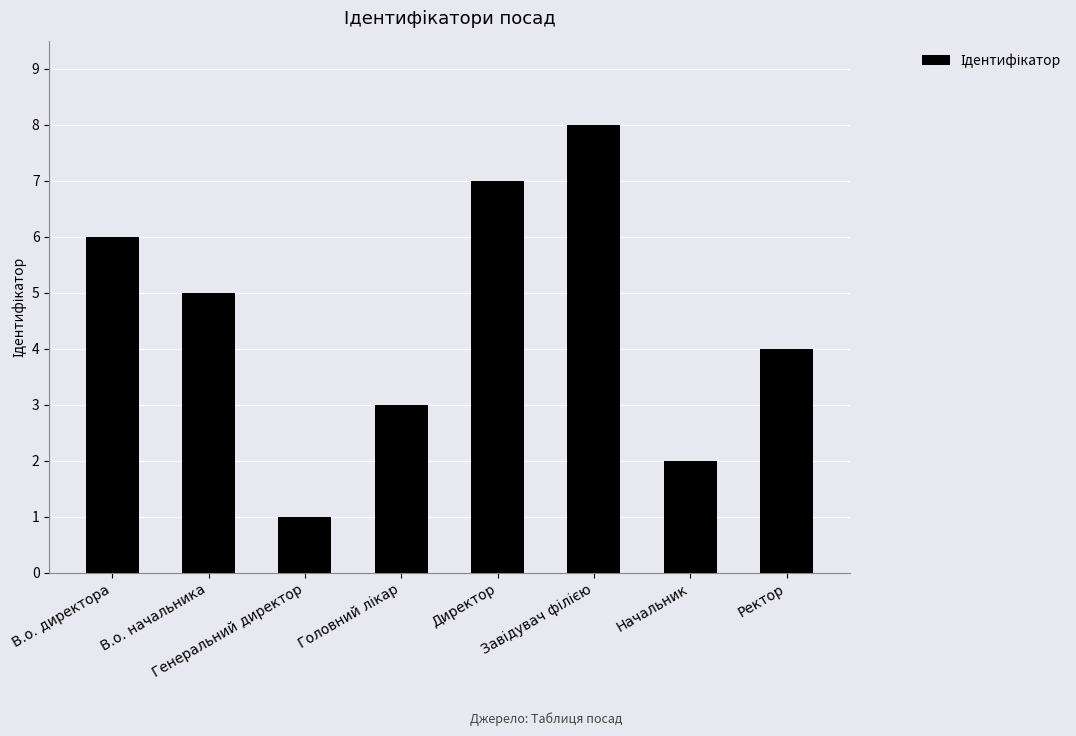

What is the difference between the second highest and second lowest values?

5